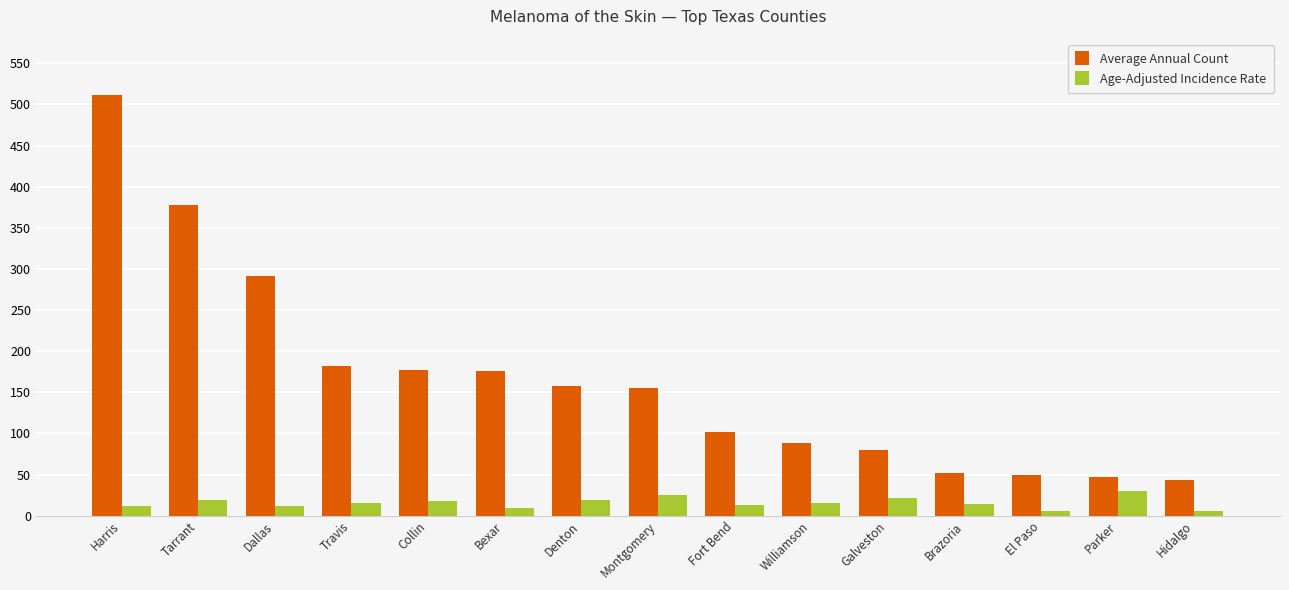

Which series has the widest spread of values?

Average Annual Count